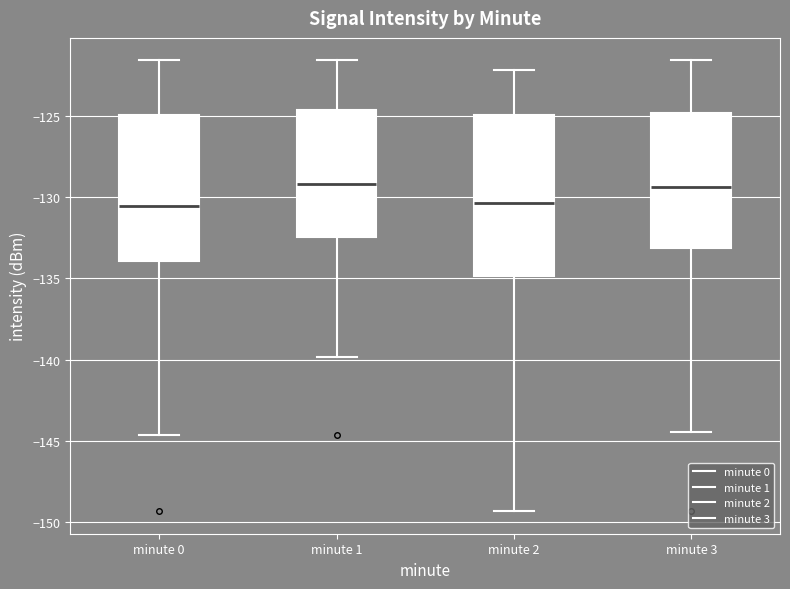

Reading left to right, read every box against the y-axis: the position of its median line, the range the box covers, and the ends of its whiskers. The values are not printed on the chart, so give them approximately, as read against the axis.

minute 0: median -130.5, box -134.0 to -125.0, whiskers -144.5 to -121.5
minute 1: median -129.0, box -132.5 to -124.5, whiskers -140.0 to -121.5
minute 2: median -130.5, box -135.0 to -125.0, whiskers -149.5 to -122.0
minute 3: median -129.5, box -133.0 to -125.0, whiskers -144.5 to -121.5